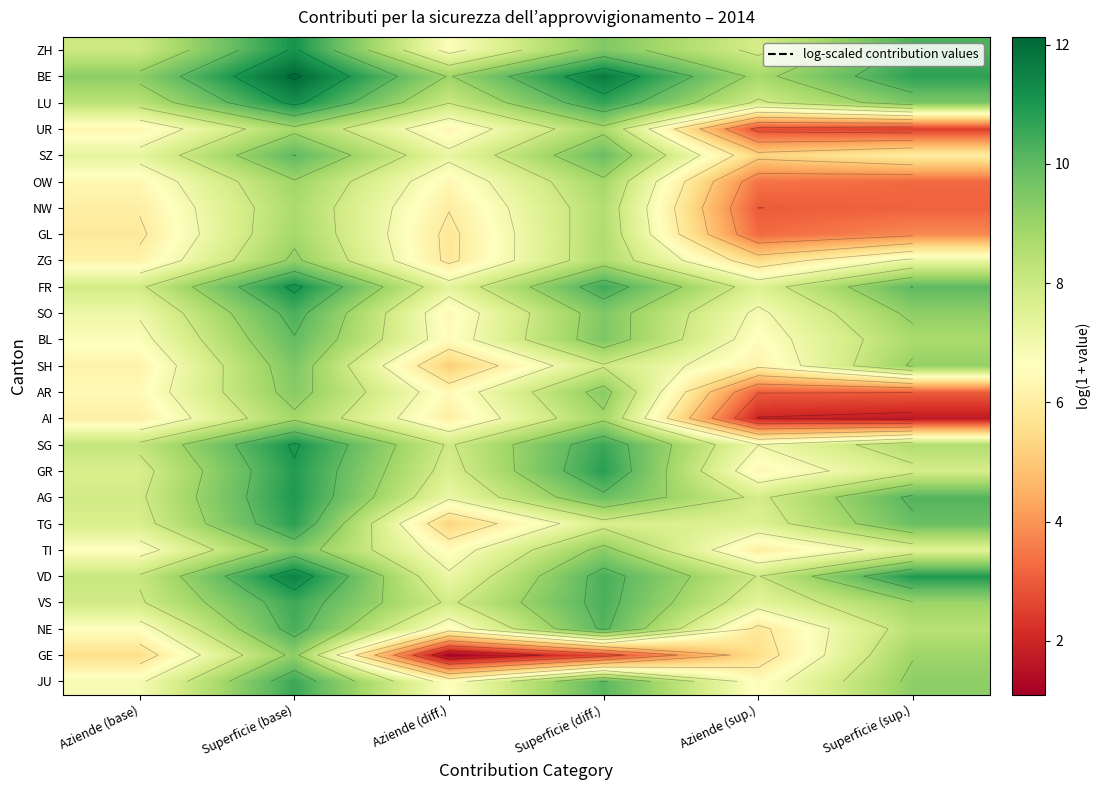

True or false: BE has a value of 2.2 at Aziende (base).

False